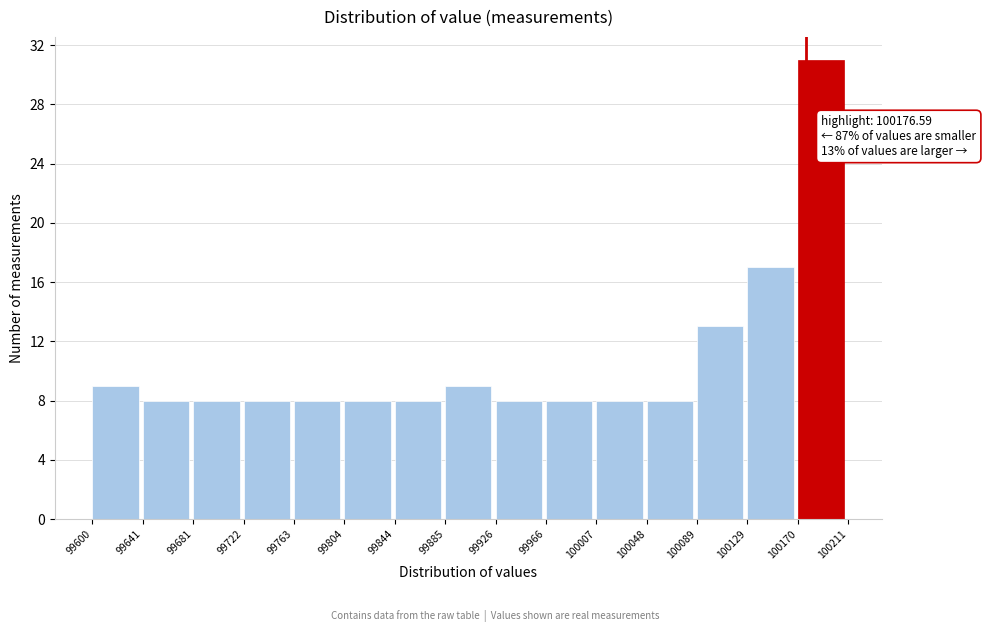

Over which range of the x-axis is the bar tallest?

100170 to 100211